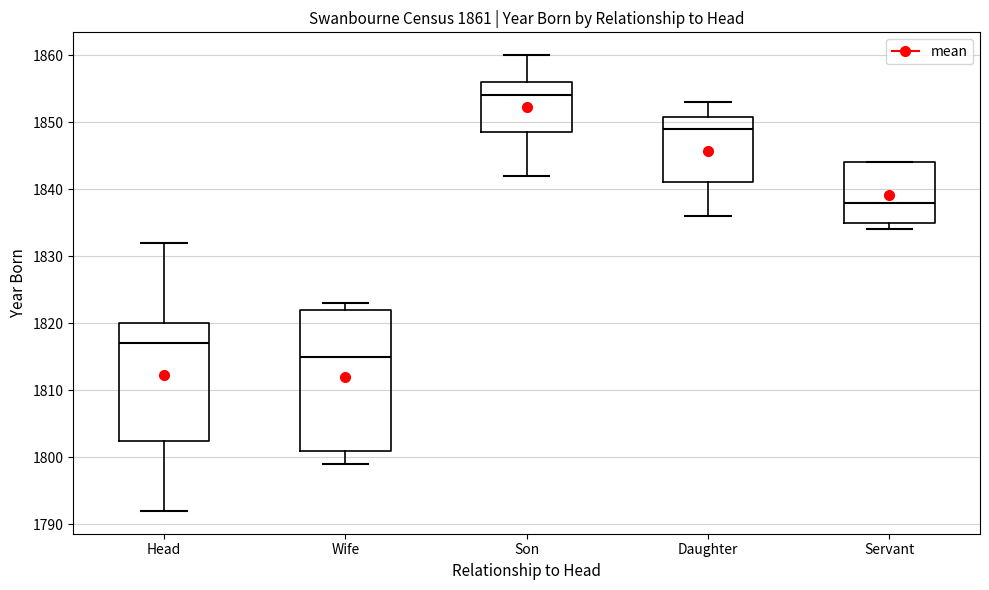

Comparing the boxes themselves (not the whiskers), which one is the tallest?

Wife